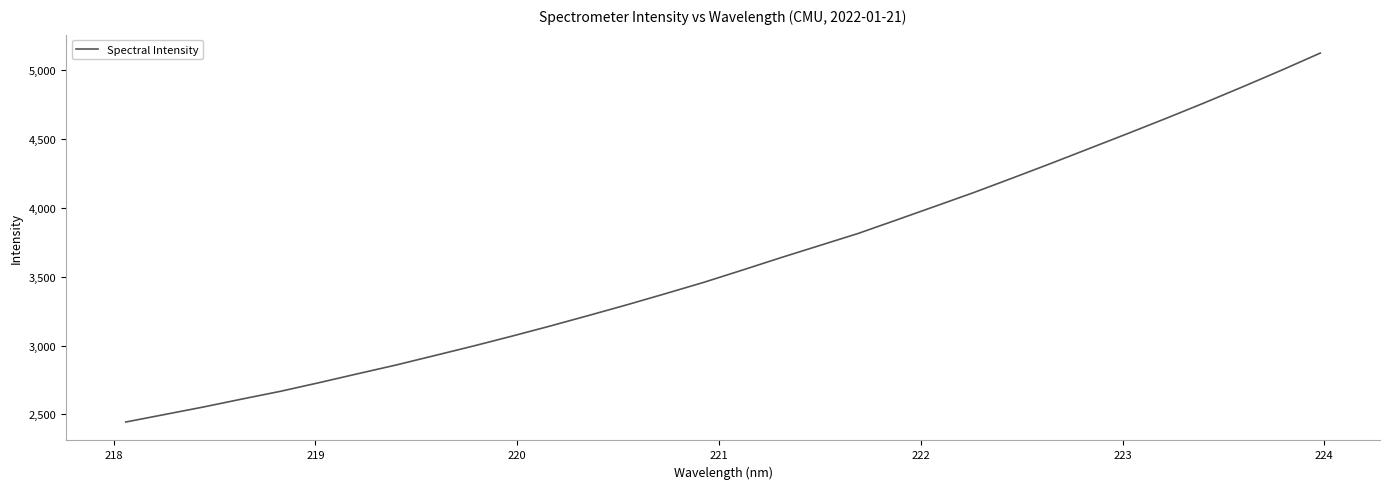

What is the difference between the maximum and minimum values?

2679.1